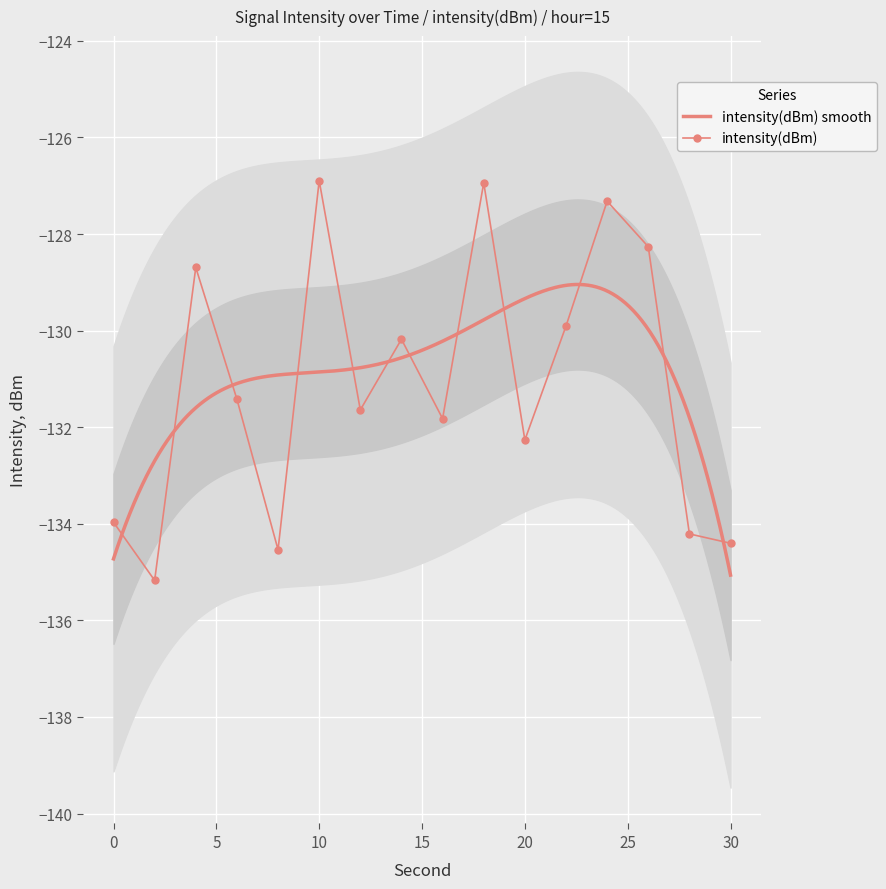

True or false: the data shows -36.1 at 16.

False